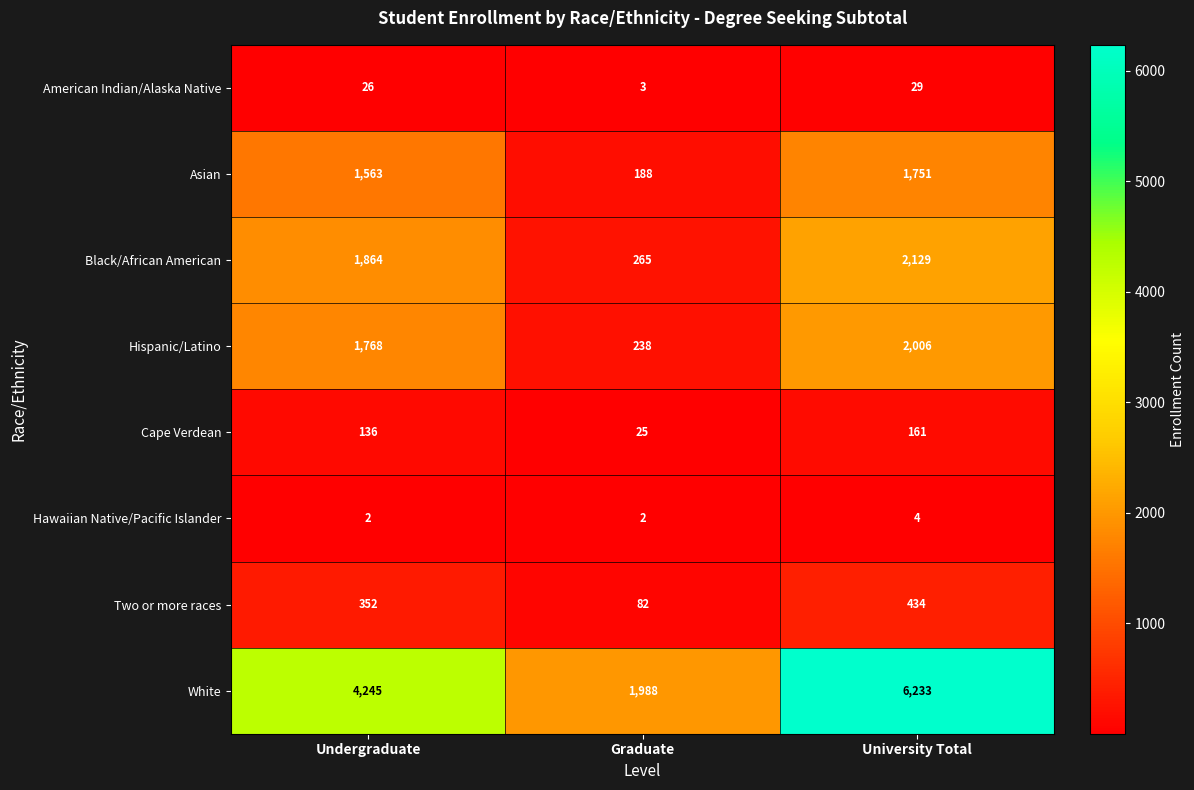

Rank the series at University Total from highest to lowest value.

White, Black/African American, Hispanic/Latino, Asian, Two or more races, Cape Verdean, American Indian/Alaska Native, Hawaiian Native/Pacific Islander